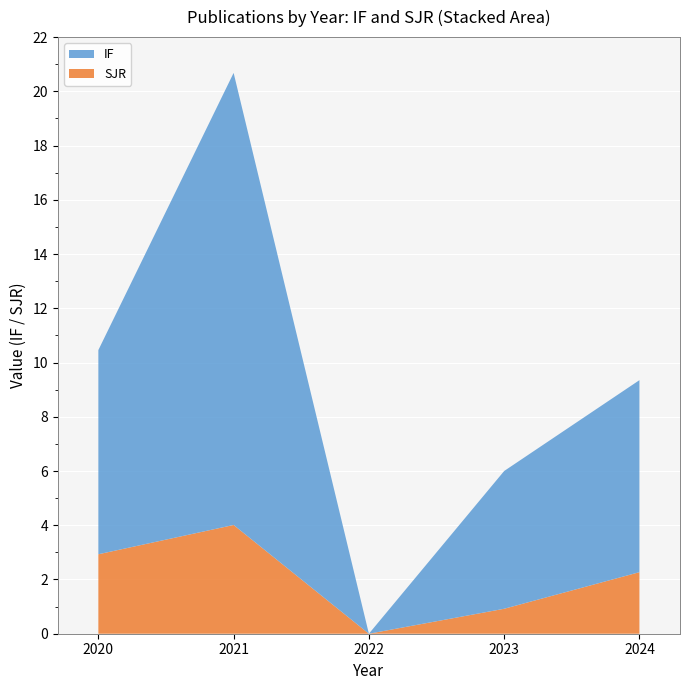

Where is SJR nearest to the value 2?

2024